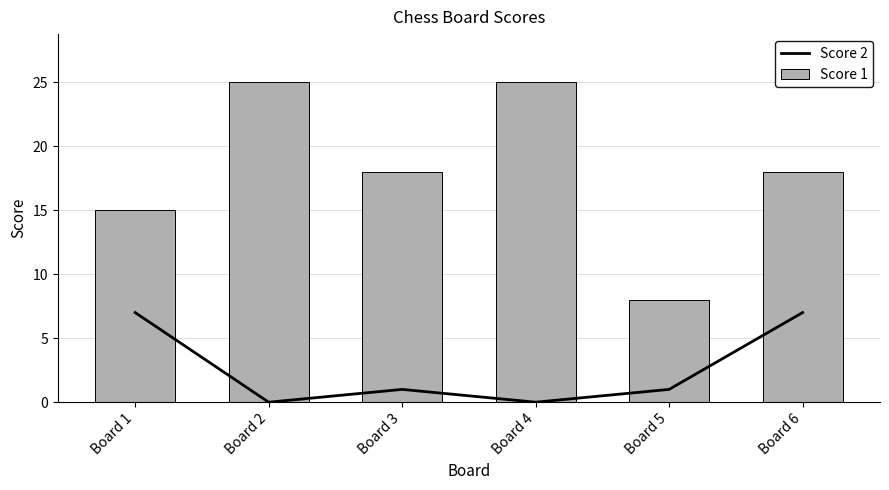

How many series are shown in this chart?

2